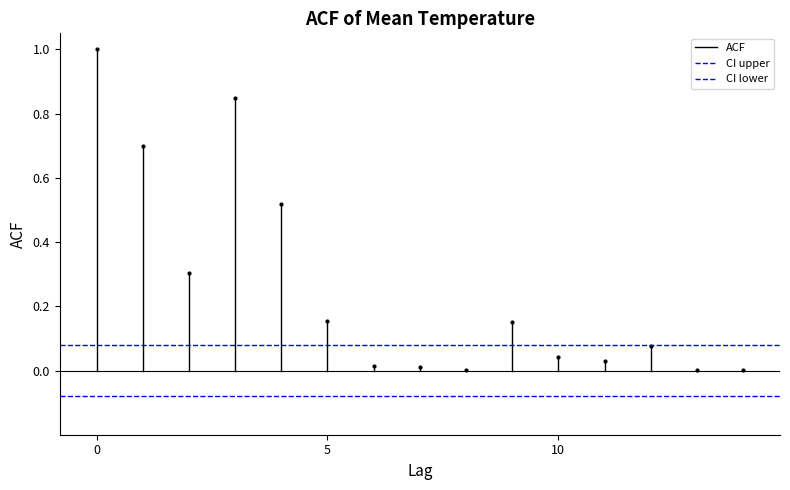

Which series has the largest total across all categories?

ACF